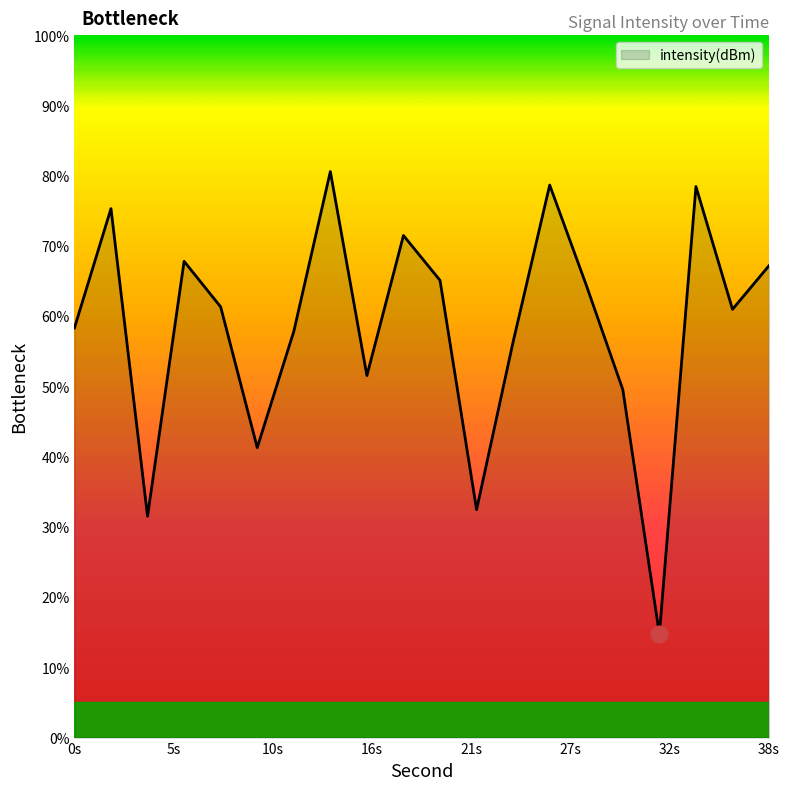

What is the greatest value displayed?

80.6